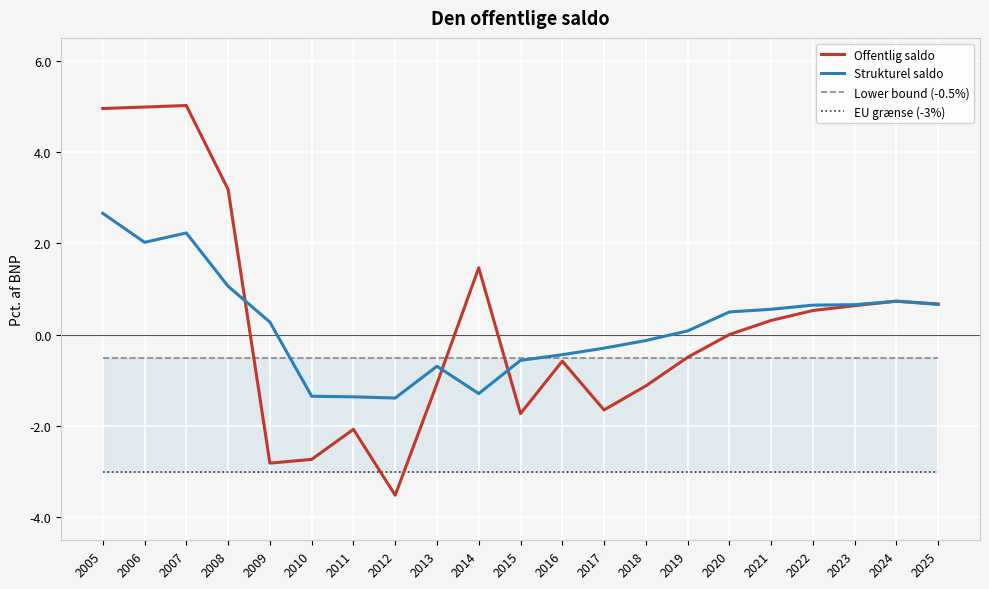

Which series has the largest total across all categories?

Offentlig saldo